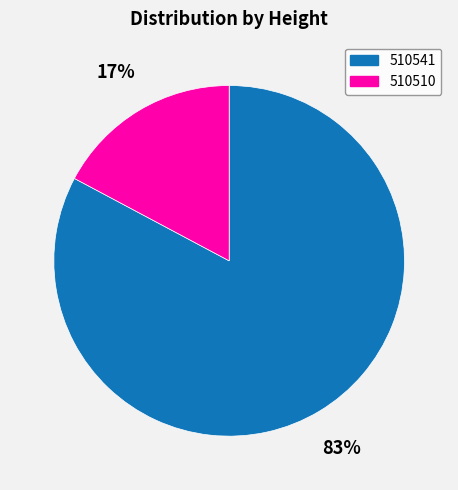

Which slice is the smallest?

510510